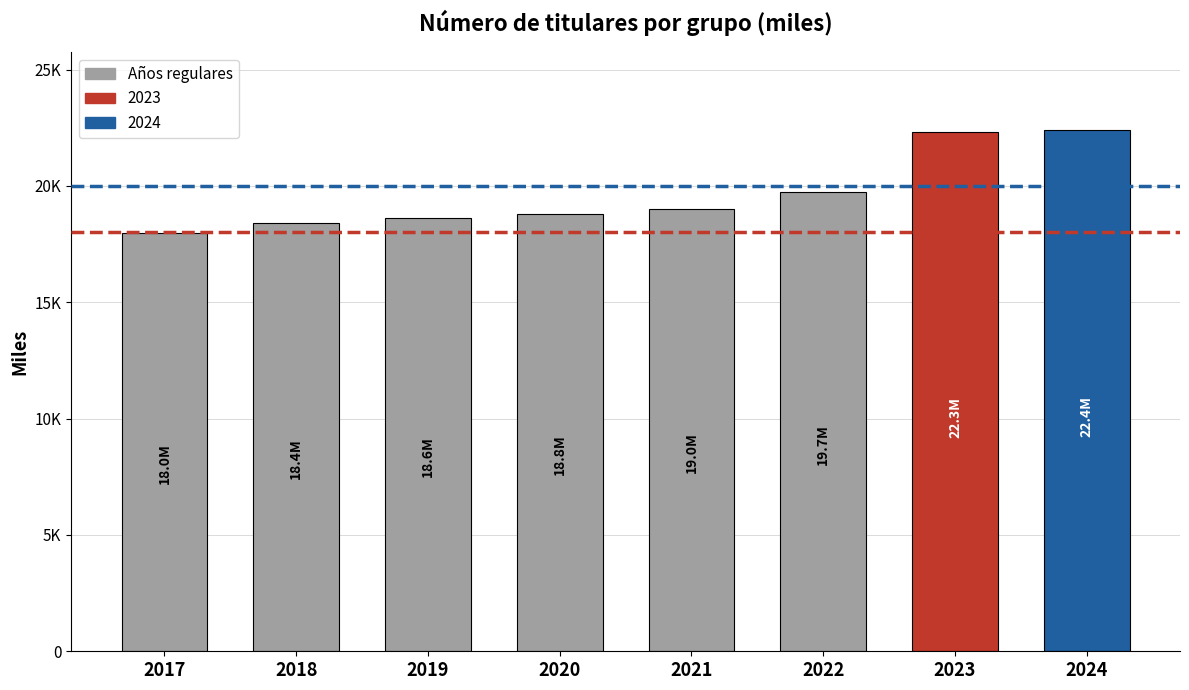

What is the value of the 3rd bar from the left?

18606.5